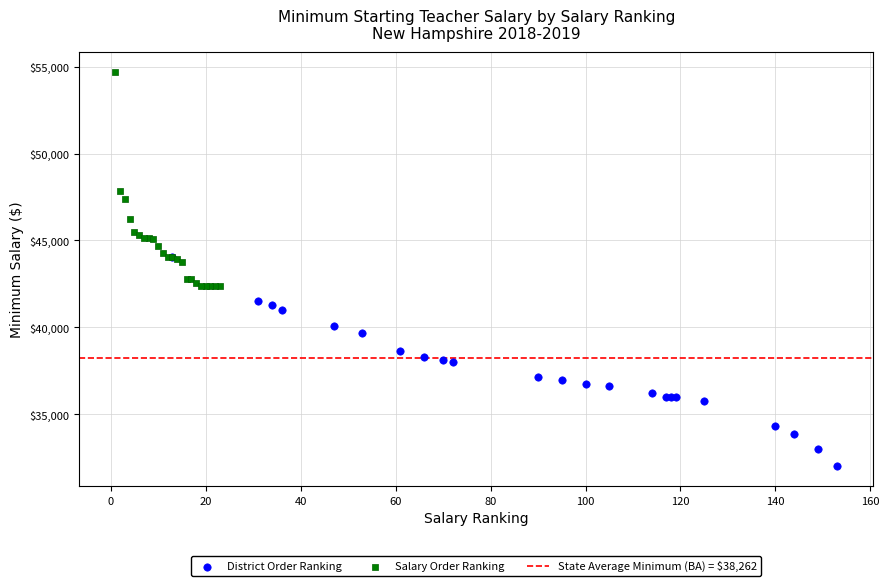

Which series contains the lowest Y value?

District Order Ranking